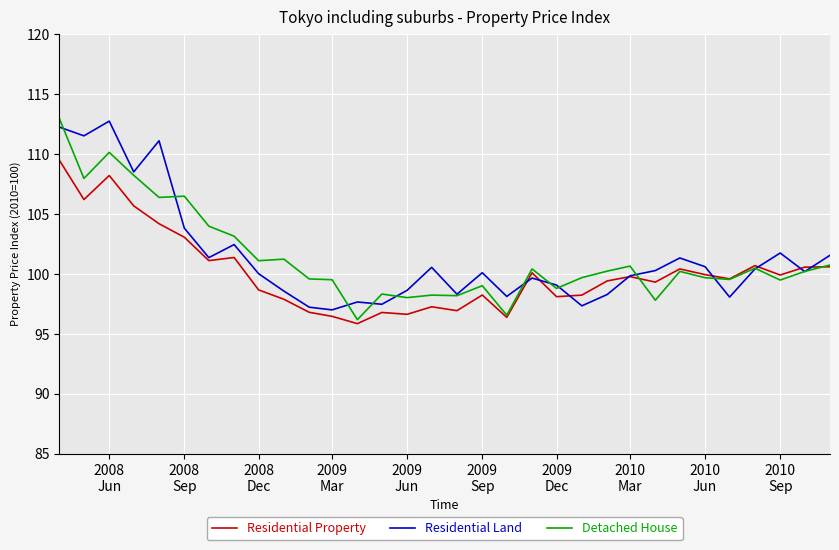

What is the highest value of the Detached House series?

112.9